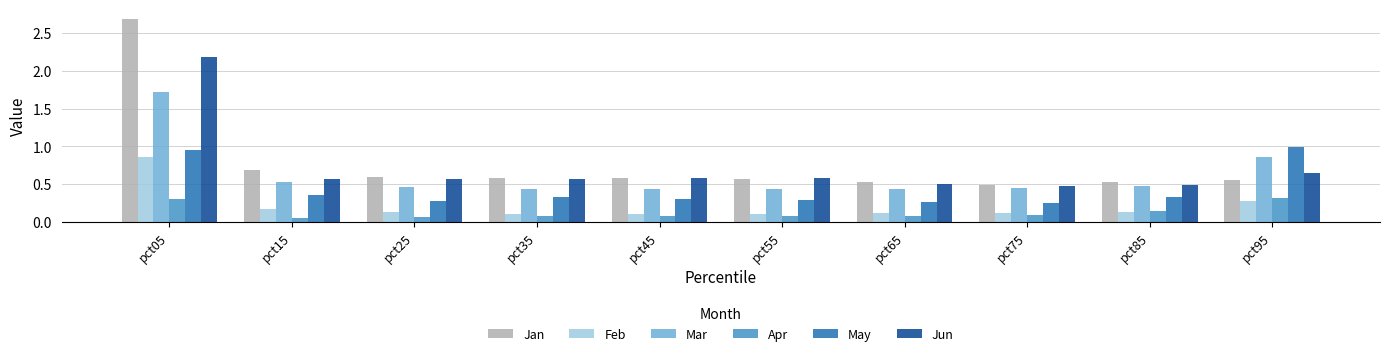

The Feb series shows 0.3 at pct05. True or false?

False